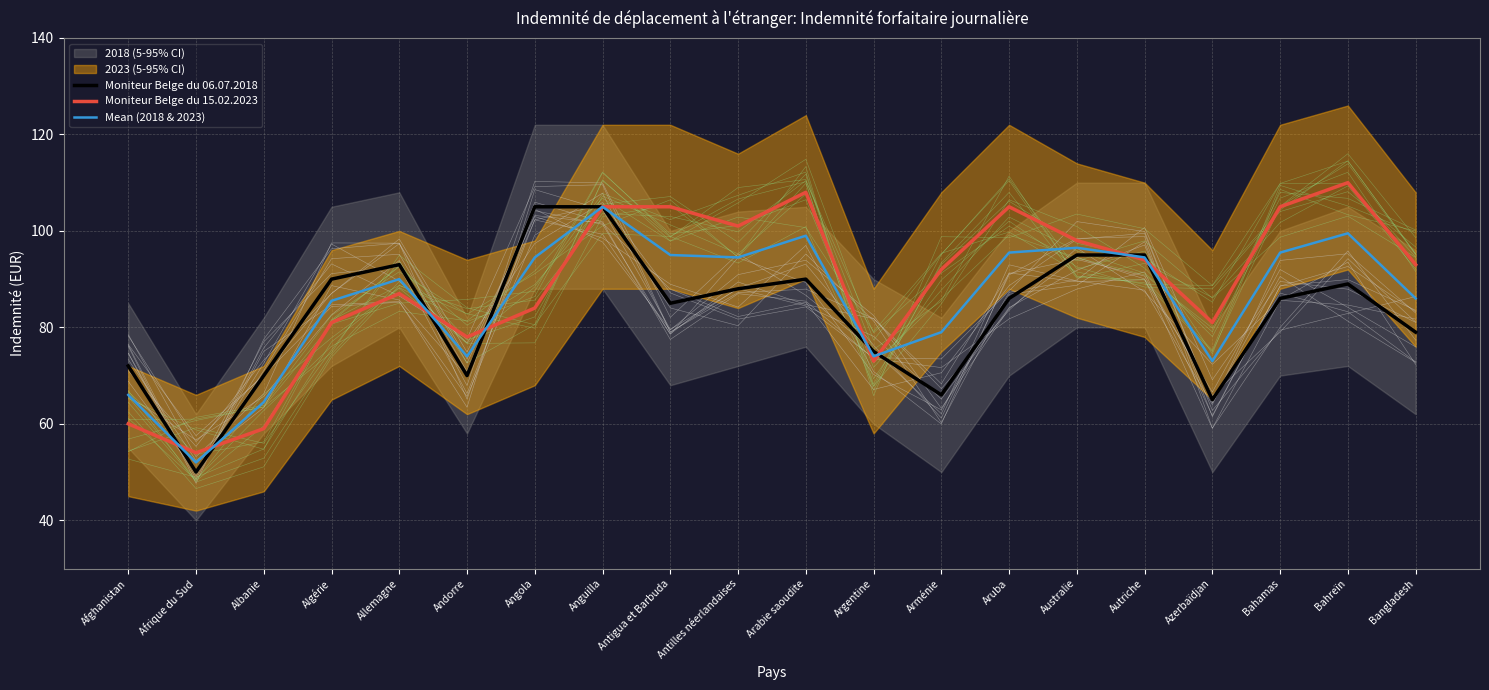

Which series changed the most between Afrique du Sud and Bahamas?

Moniteur Belge du 15.02.2023